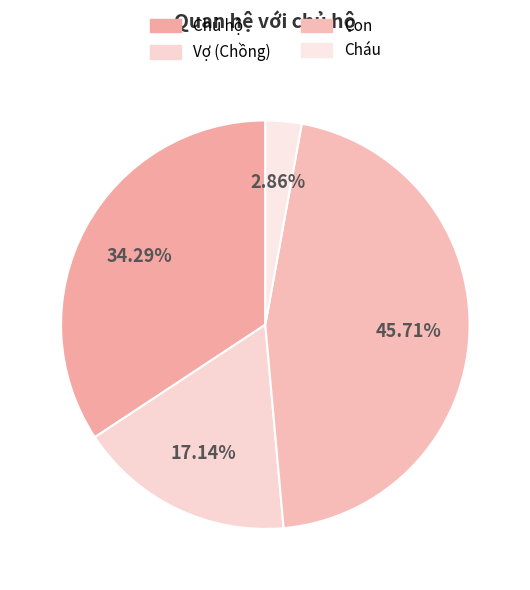

What is the largest slice in the pie chart?

Con